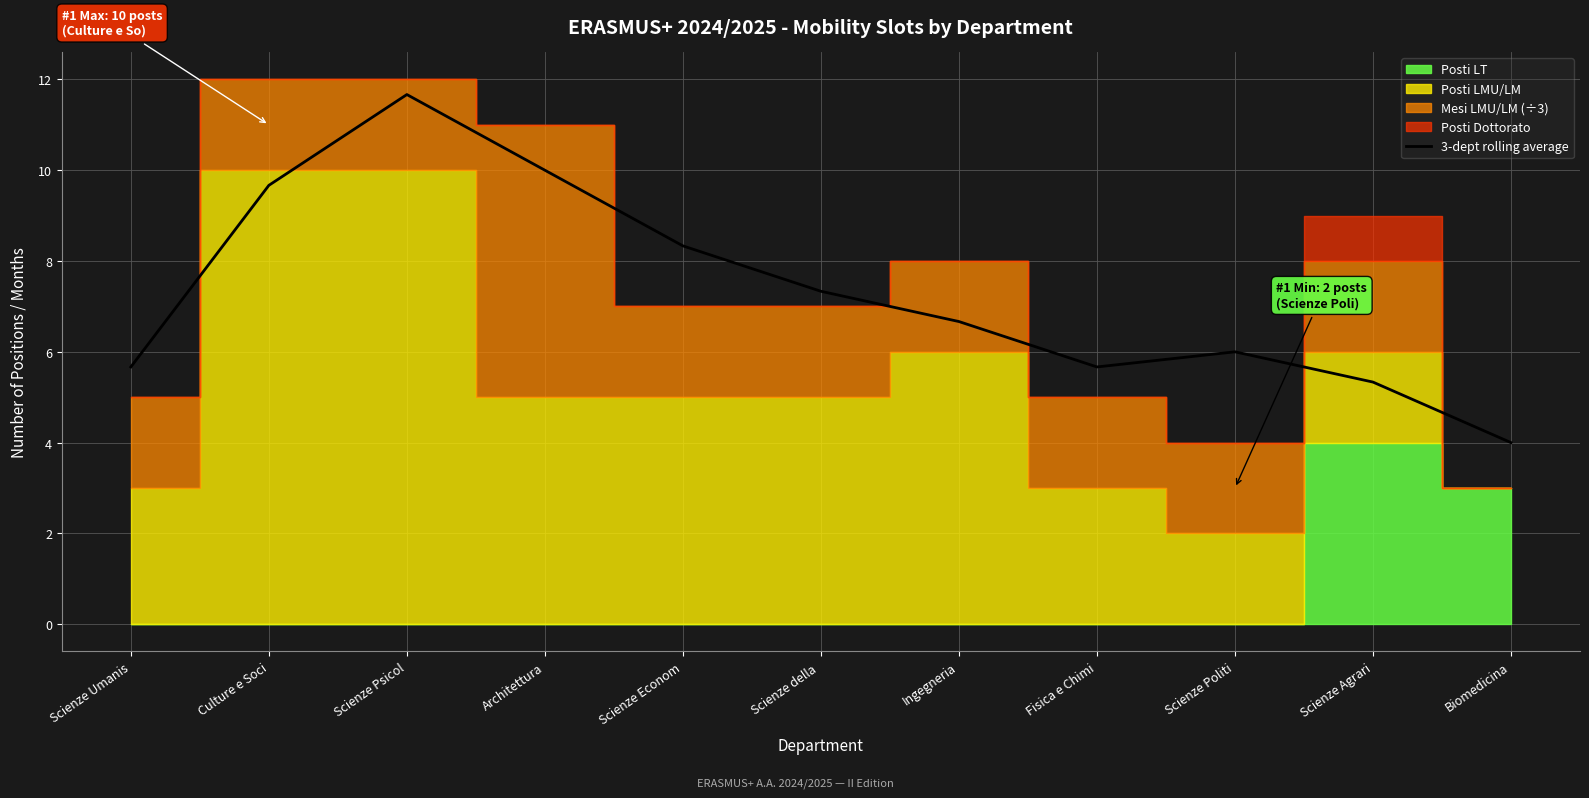

How many data points does each series have?

11